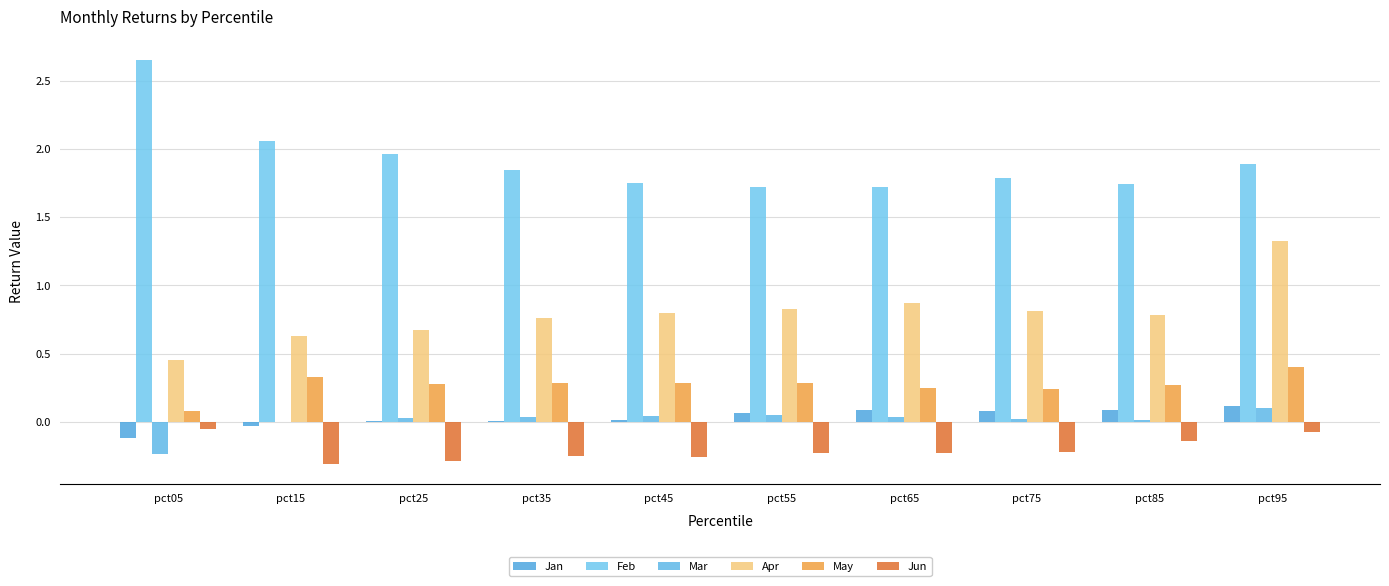

What is the sum of the May values at pct35 and pct65?

0.5